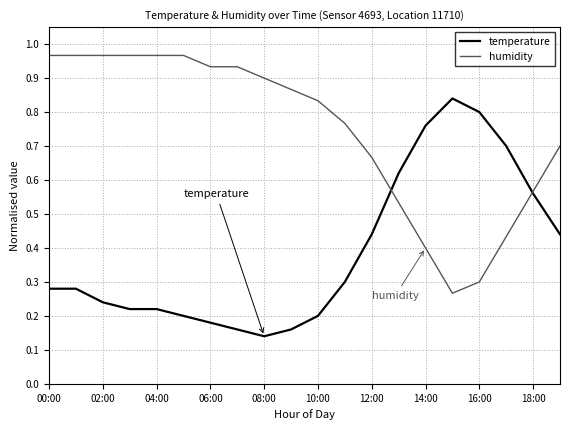

Rank the series by their maximum value, from lowest to highest.

temperature, humidity